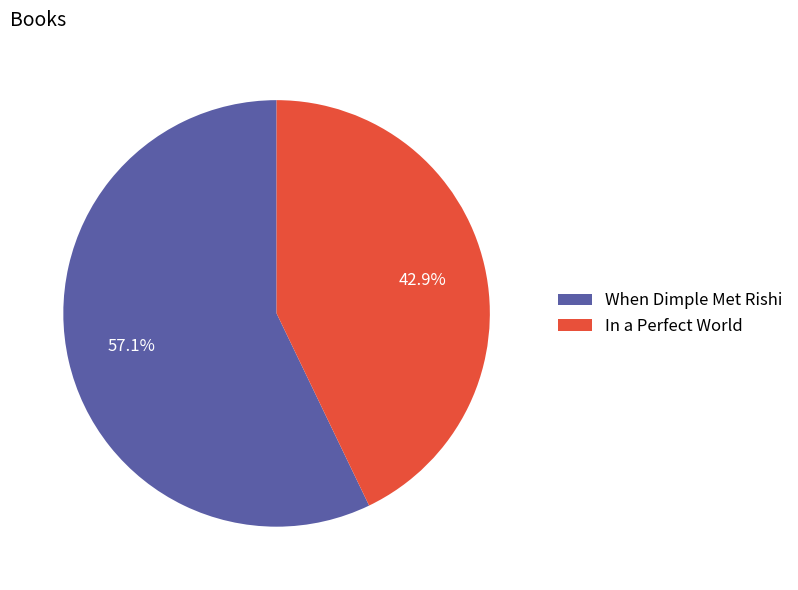

To the nearest percent, what is the average slice percentage?

50%